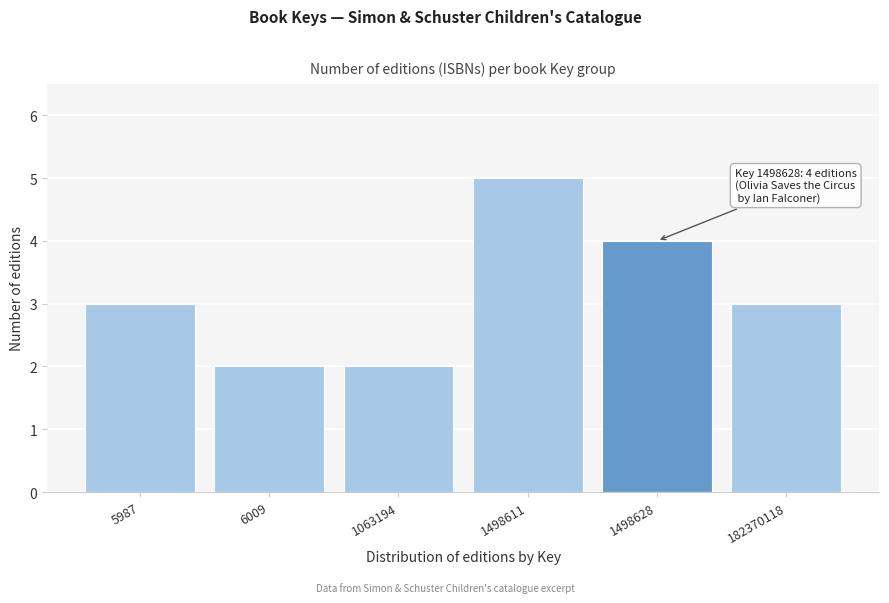

Reading left to right, extract all data points from this chart.

5987=3	6009=2	1063194=2	1498611=5	1498628=4	182370118=3